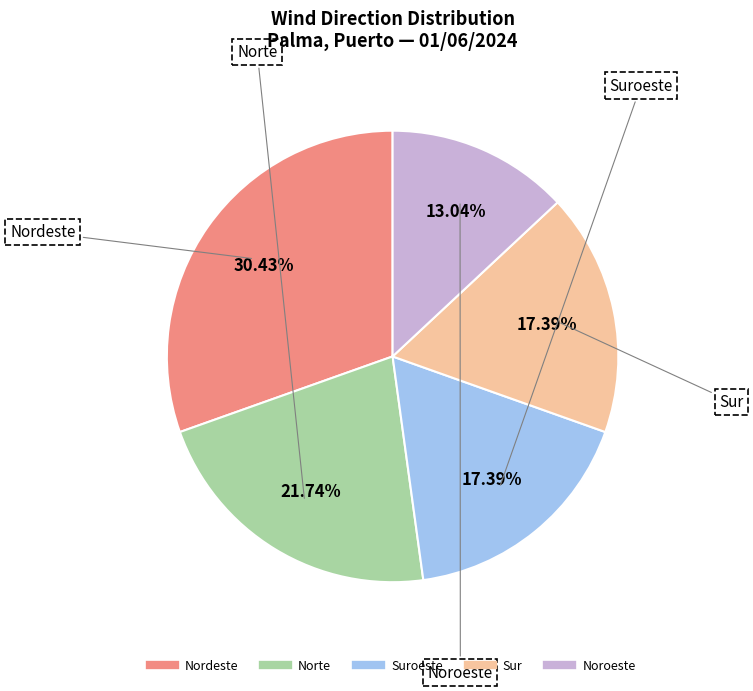

Is there any slice that represents more than half of the pie?

No